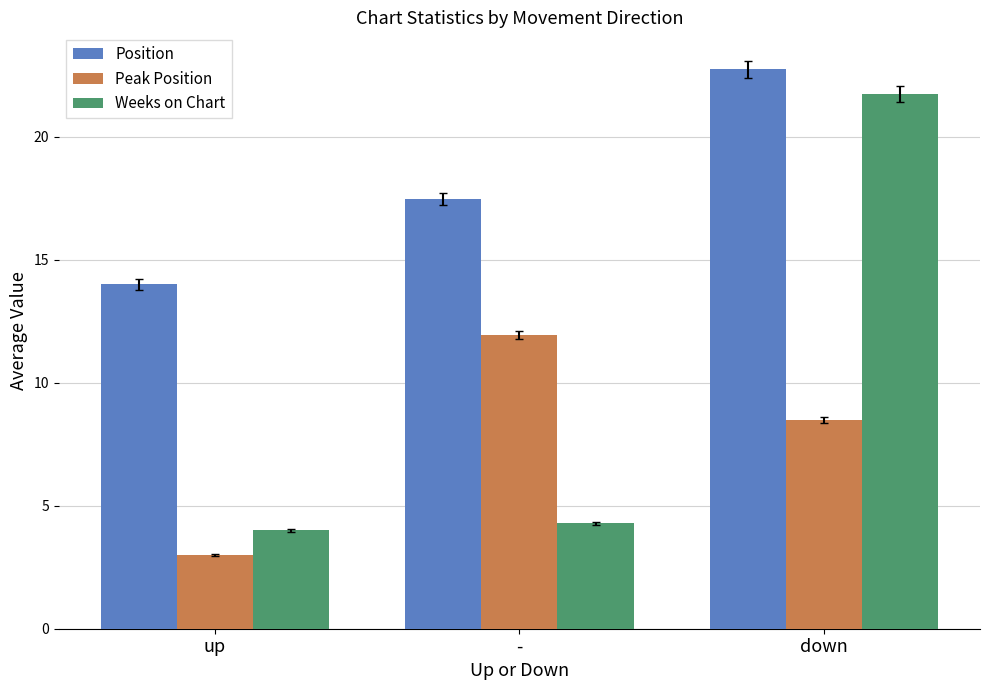

Rank the series by their average value, from lowest to highest.

Peak Position, Weeks on Chart, Position